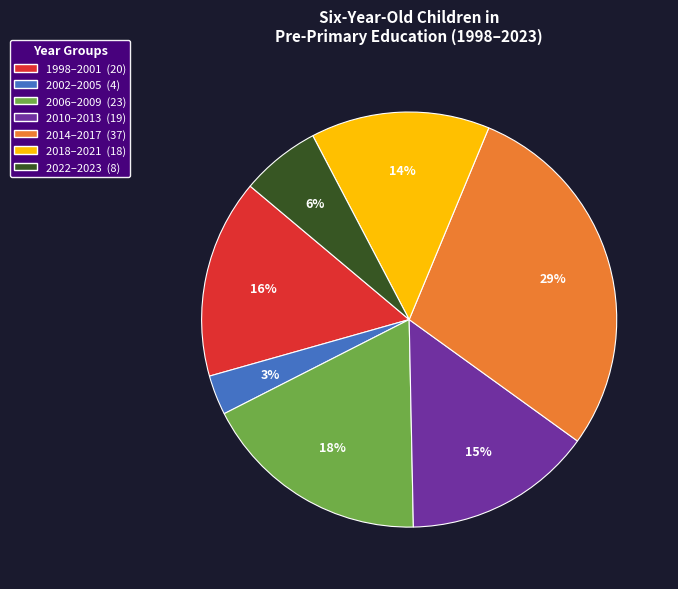

Is there any slice that represents more than half of the pie?

No